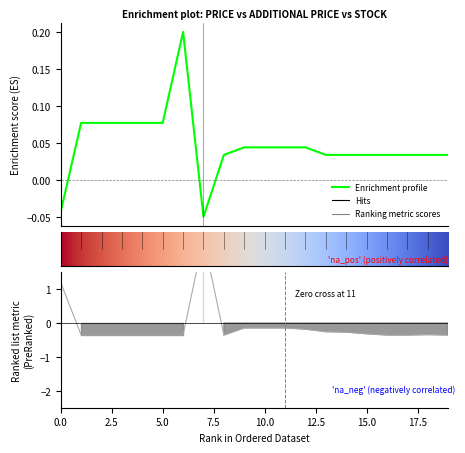

Reading left to right, list all the values displayed in this chart.

Ціна: -0.0	0.1	0.1	0.1	0.1	0.1	0.2	-0.1	0.0	0.0	0.0	0.0	0.0	0.0	0.0	0.0	0.0	0.0	0.0	0.0
Залишок: 1.2	-0.4	-0.4	-0.4	-0.4	-0.4	-0.4	2.5	-0.4	-0.1	-0.1	-0.1	-0.2	-0.3	-0.3	-0.3	-0.4	-0.4	-0.3	-0.4